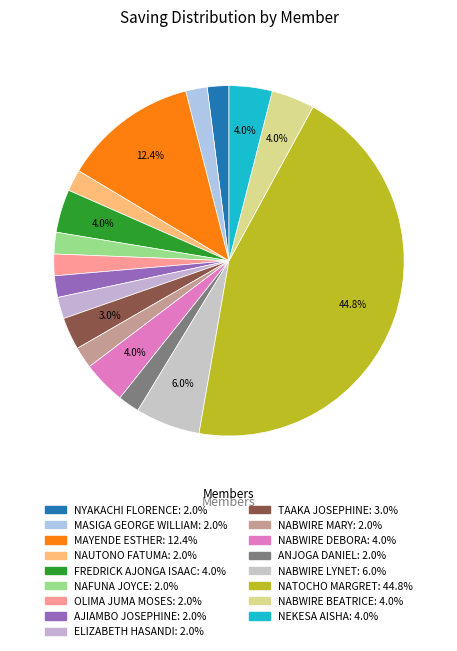

True or false: MASIGA GEORGE WILLIAM accounts for 2% of the total.

True